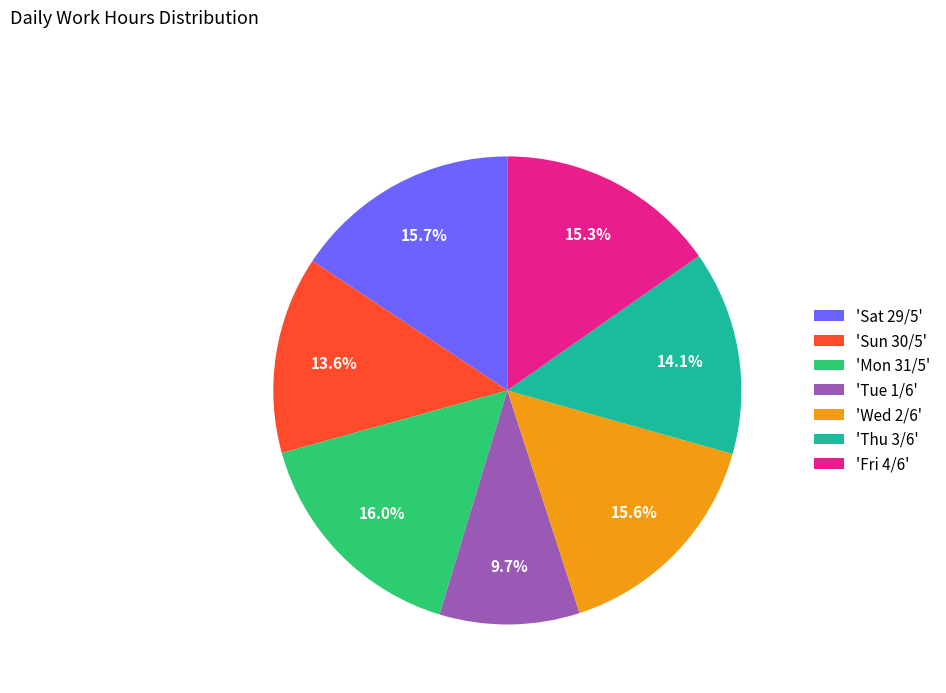

Do 'Wed 2/6' and 'Thu 3/6' together represent more than half of the pie?

No